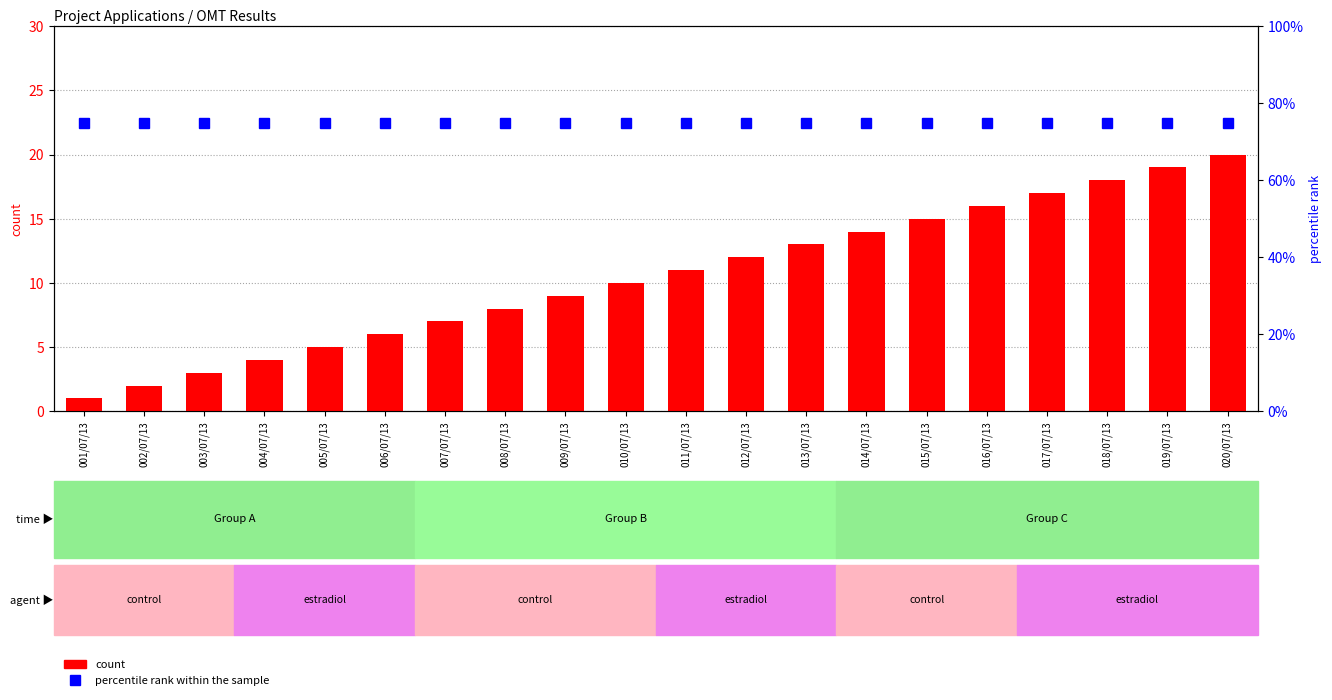

What are all the series names shown in the legend?

count, percentile rank within the sample